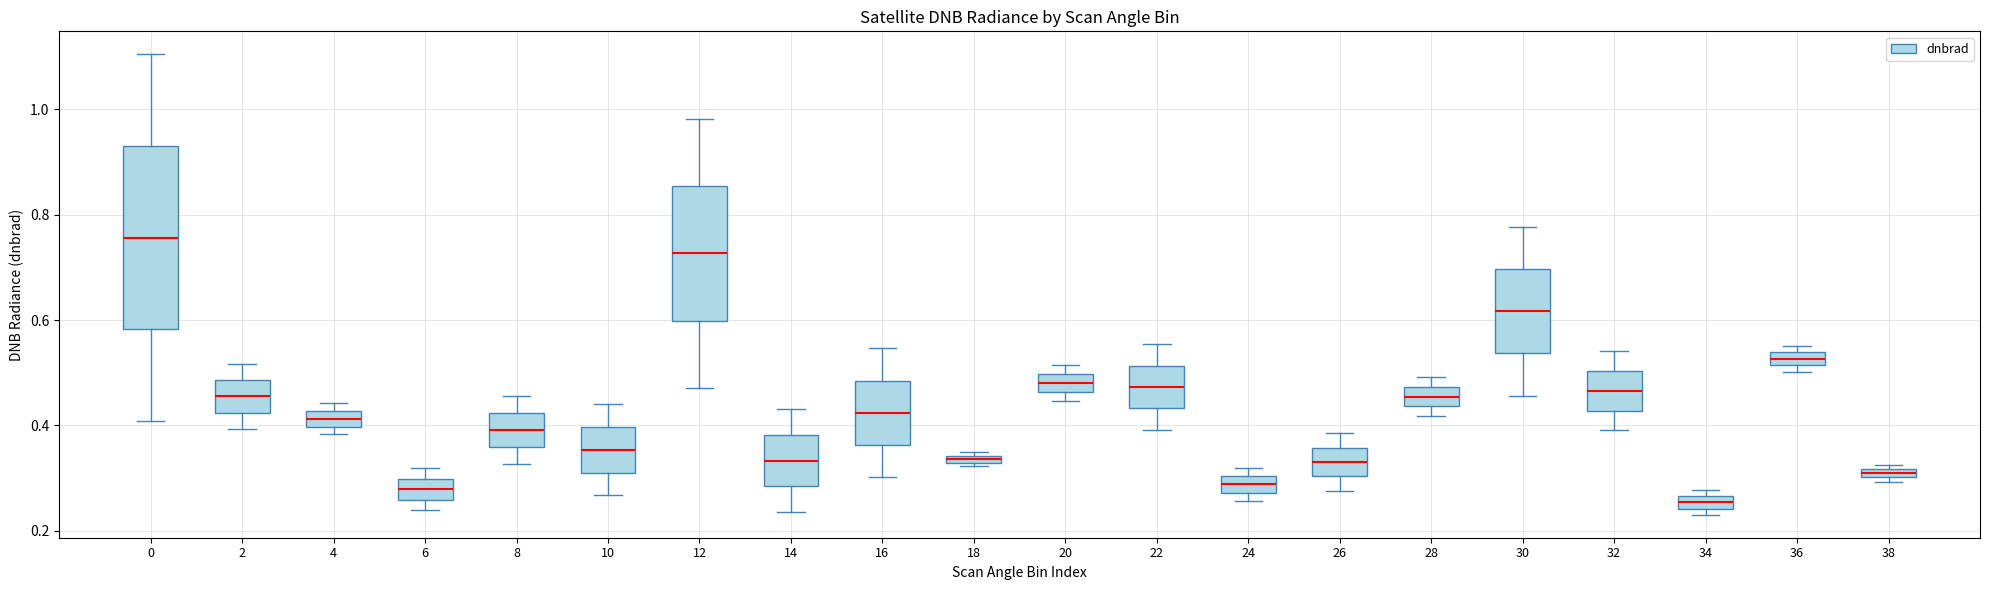

Where is the upper edge of the box at x = 34 on the y-axis? The values are not printed on the chart, so give them approximately, as read against the axis.

0.26